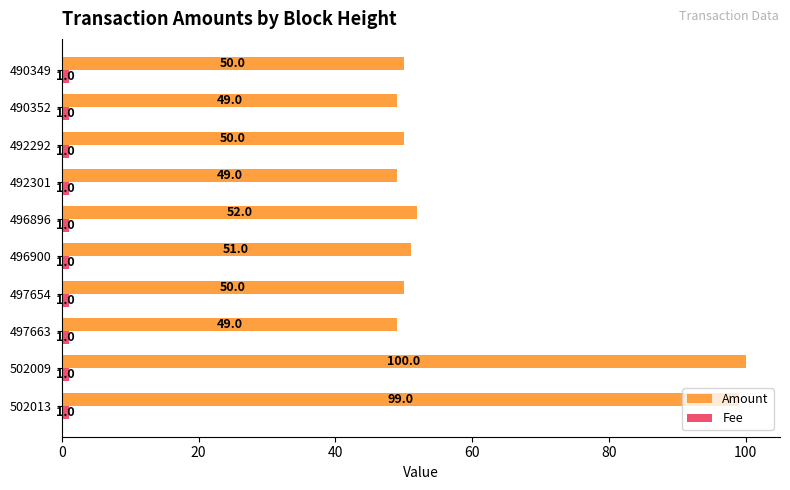

At which label is Amount closest to 74?

496896